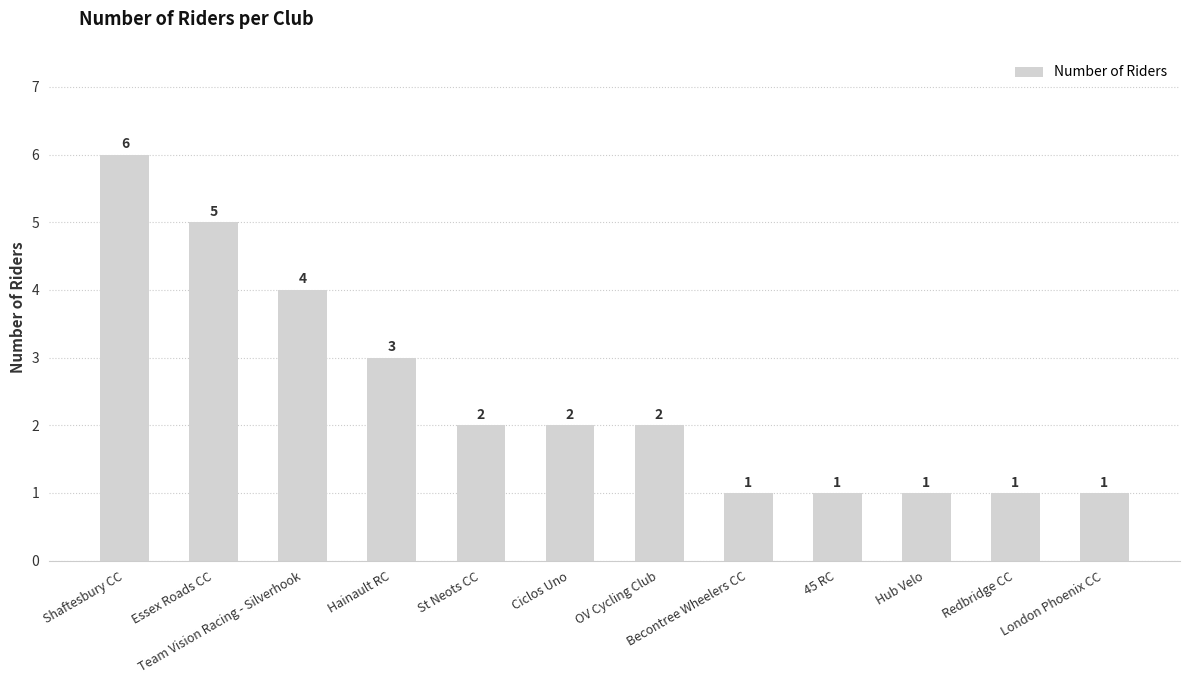

What position from the left is OV Cycling Club?

7